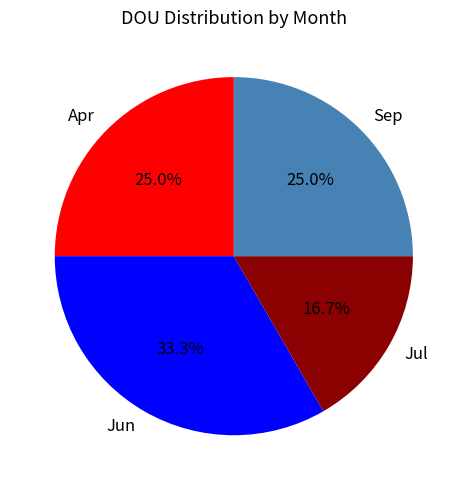

What percentage is NOT represented by Apr?

75.0%